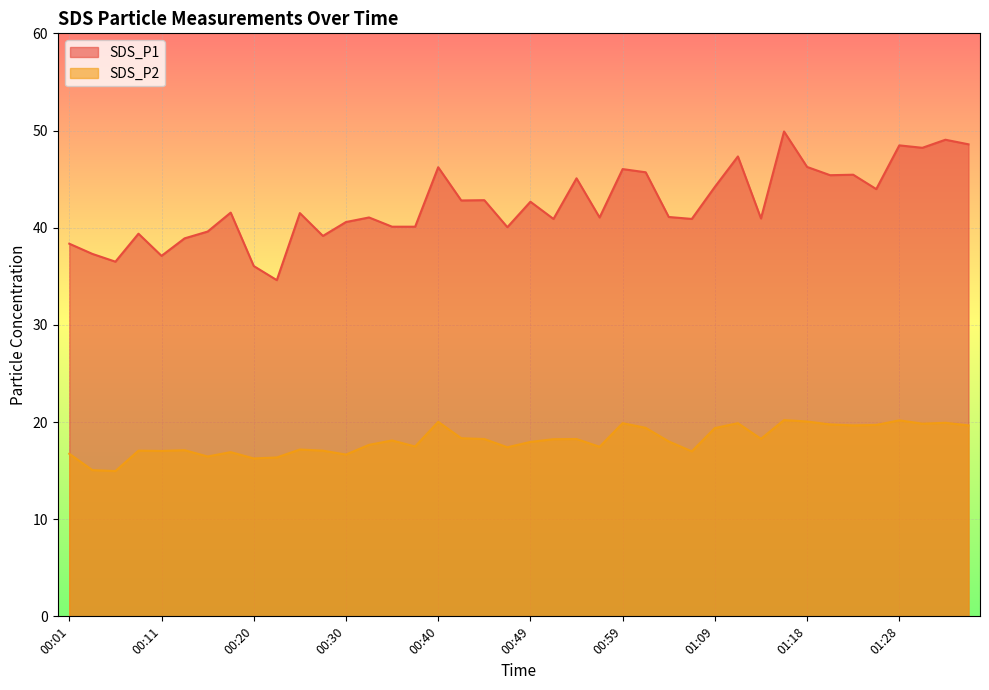

At 00:23, list the series in order from largest to smallest.

SDS_P1, SDS_P2